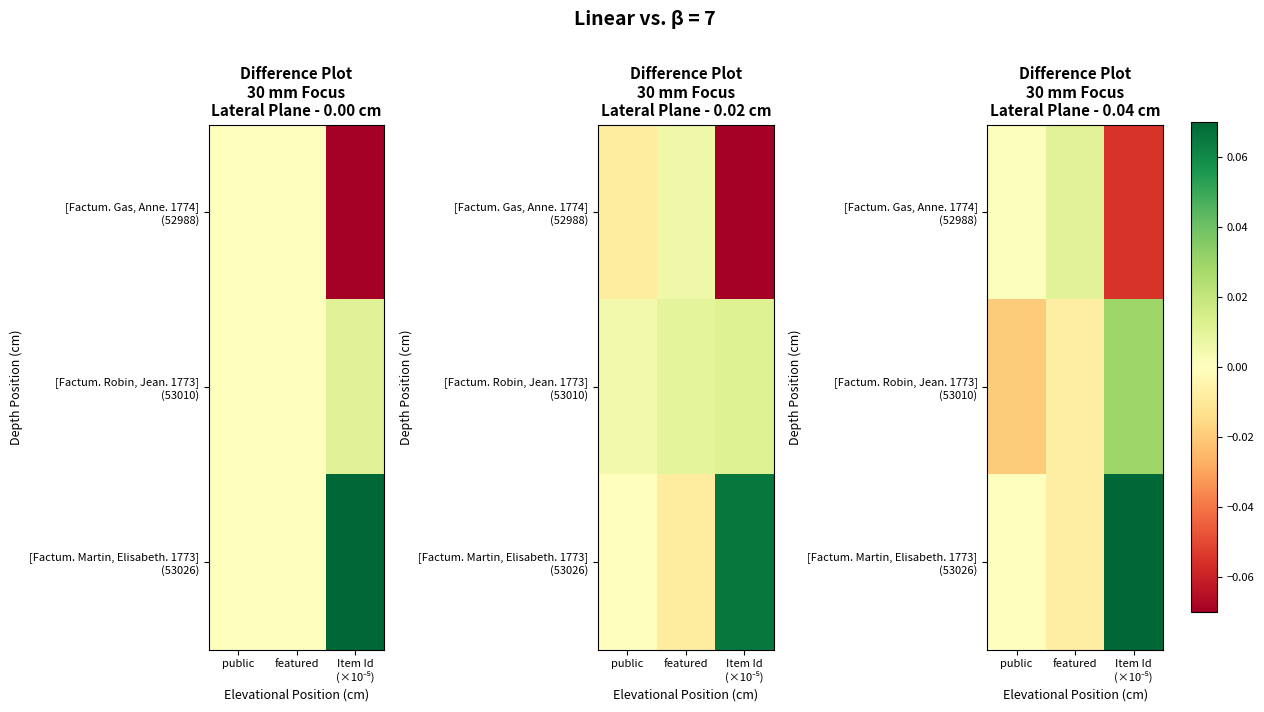

Between Item Id
(×10⁻⁵) and public, which is larger?

public